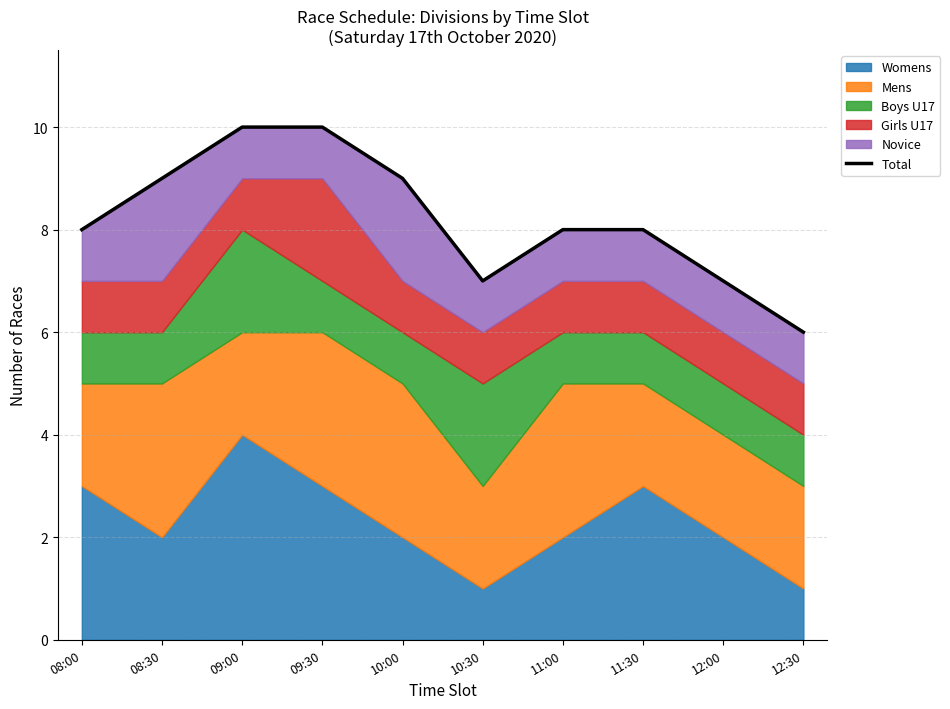

Reading right to left, what are all the values shown in this chart?

6	7	8	8	7	9	10	10	9	8